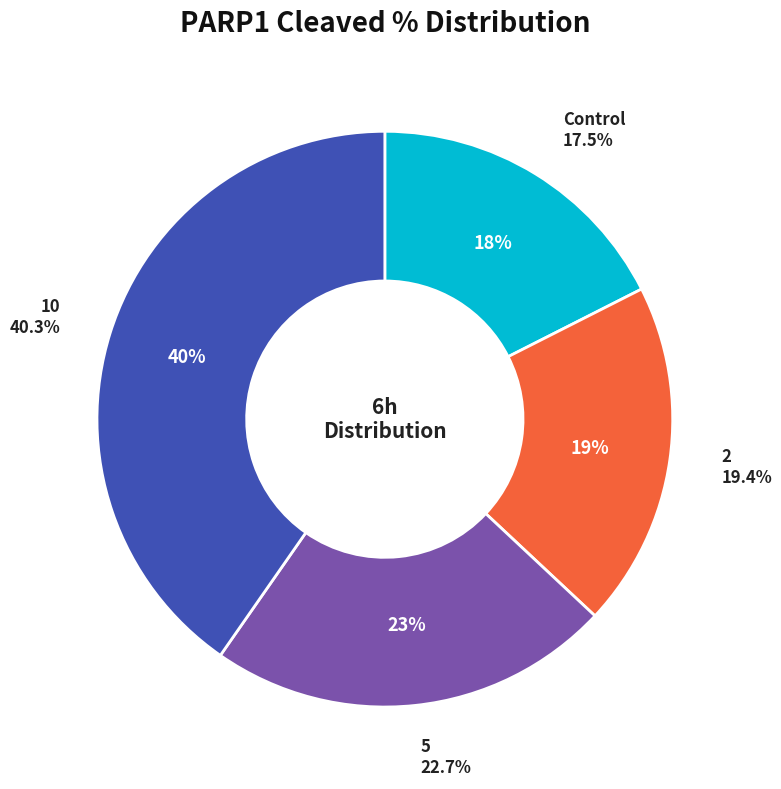

The 5 slice represents 23% of the pie. True or false?

True